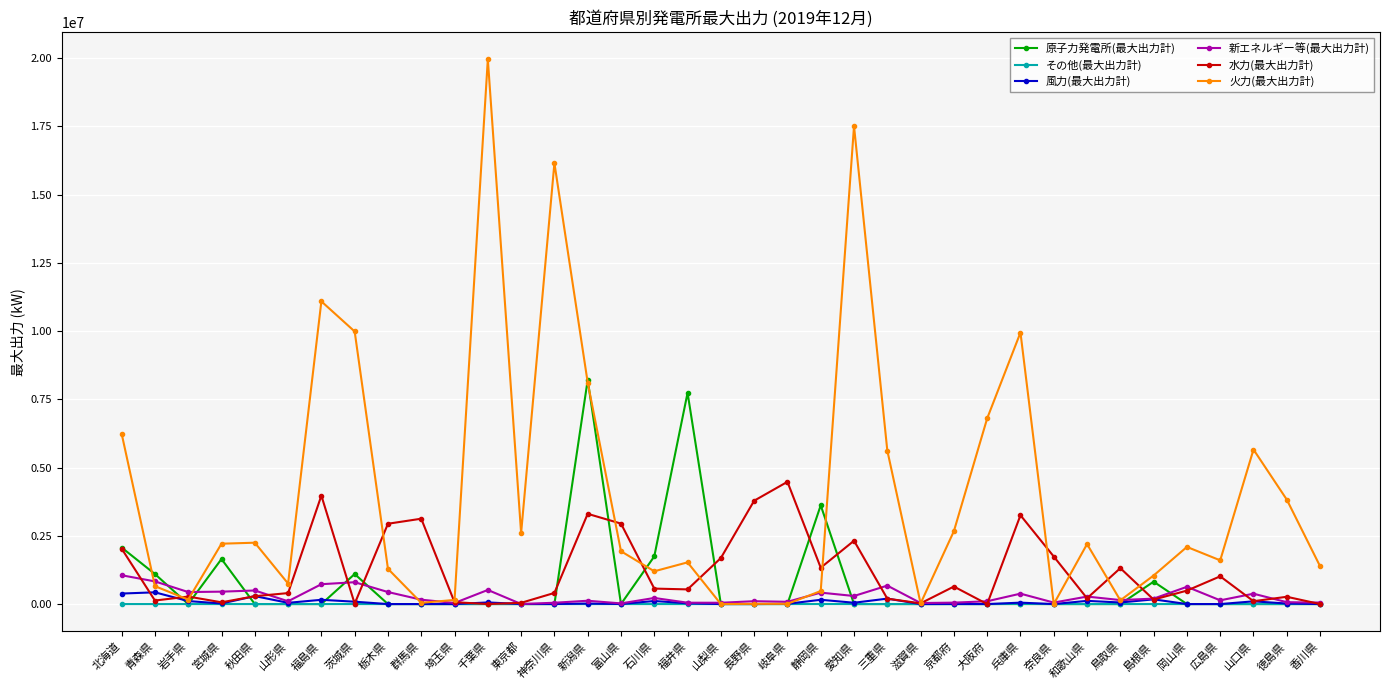

What is the label of the 22nd point from the left?

静岡県